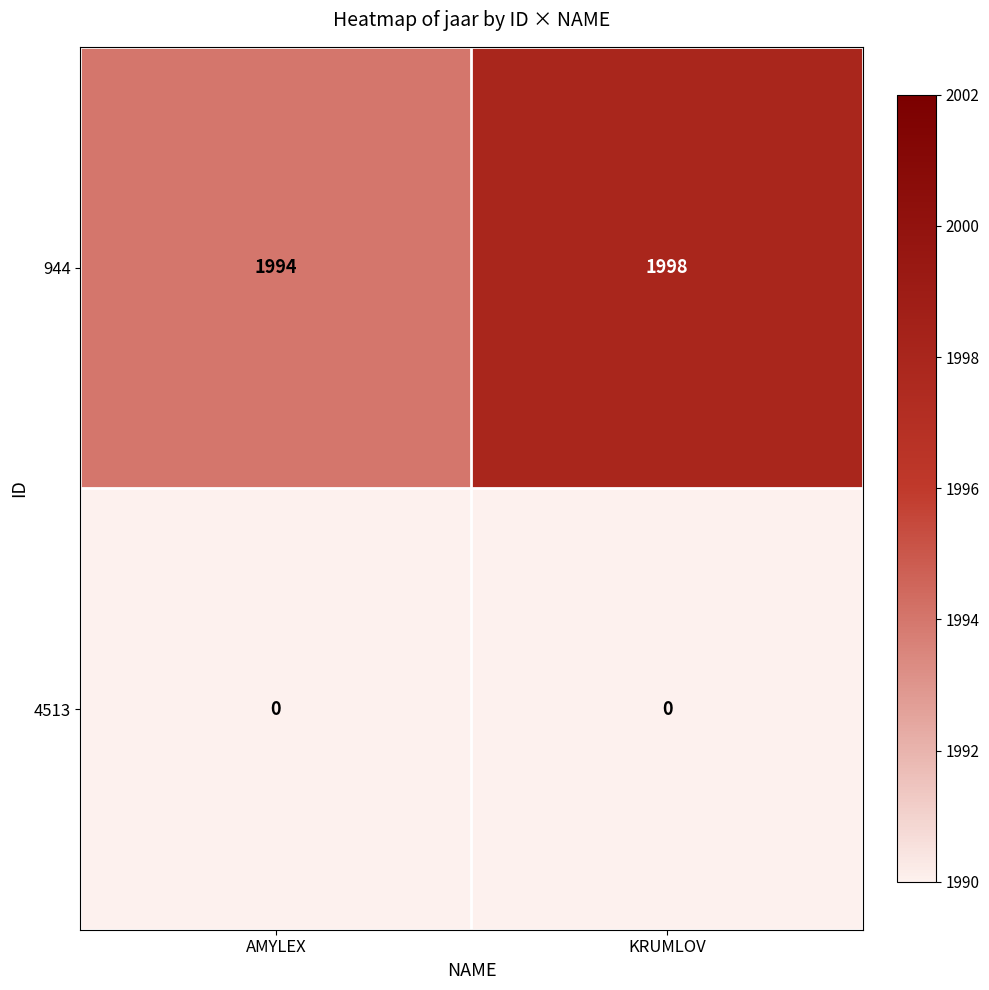

How many data points does each series have?

2